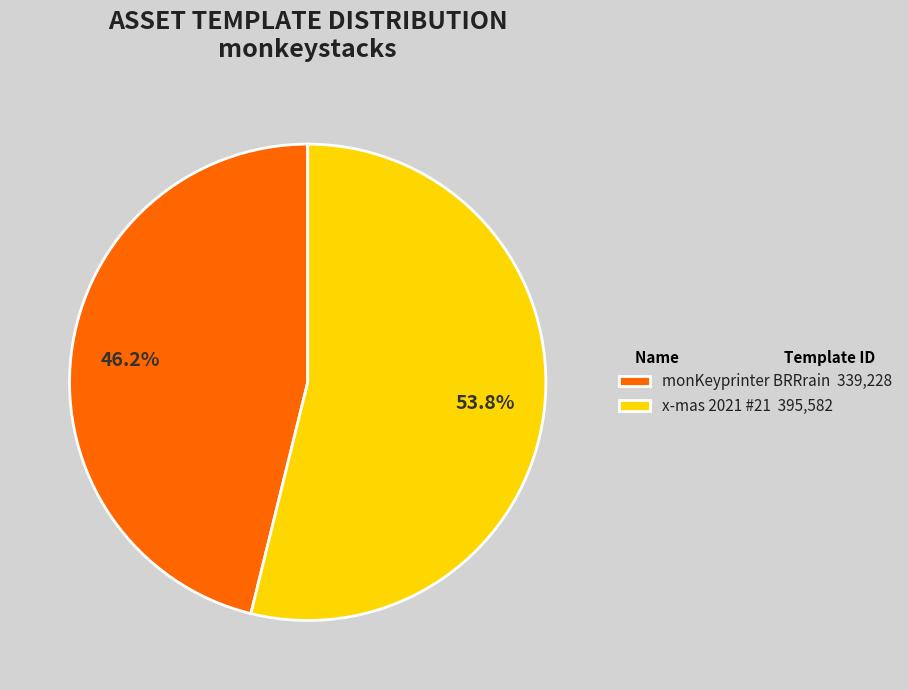

Do x-mas 2021 #21 and monKeyprinter BRRrain together represent more than half of the pie?

Yes